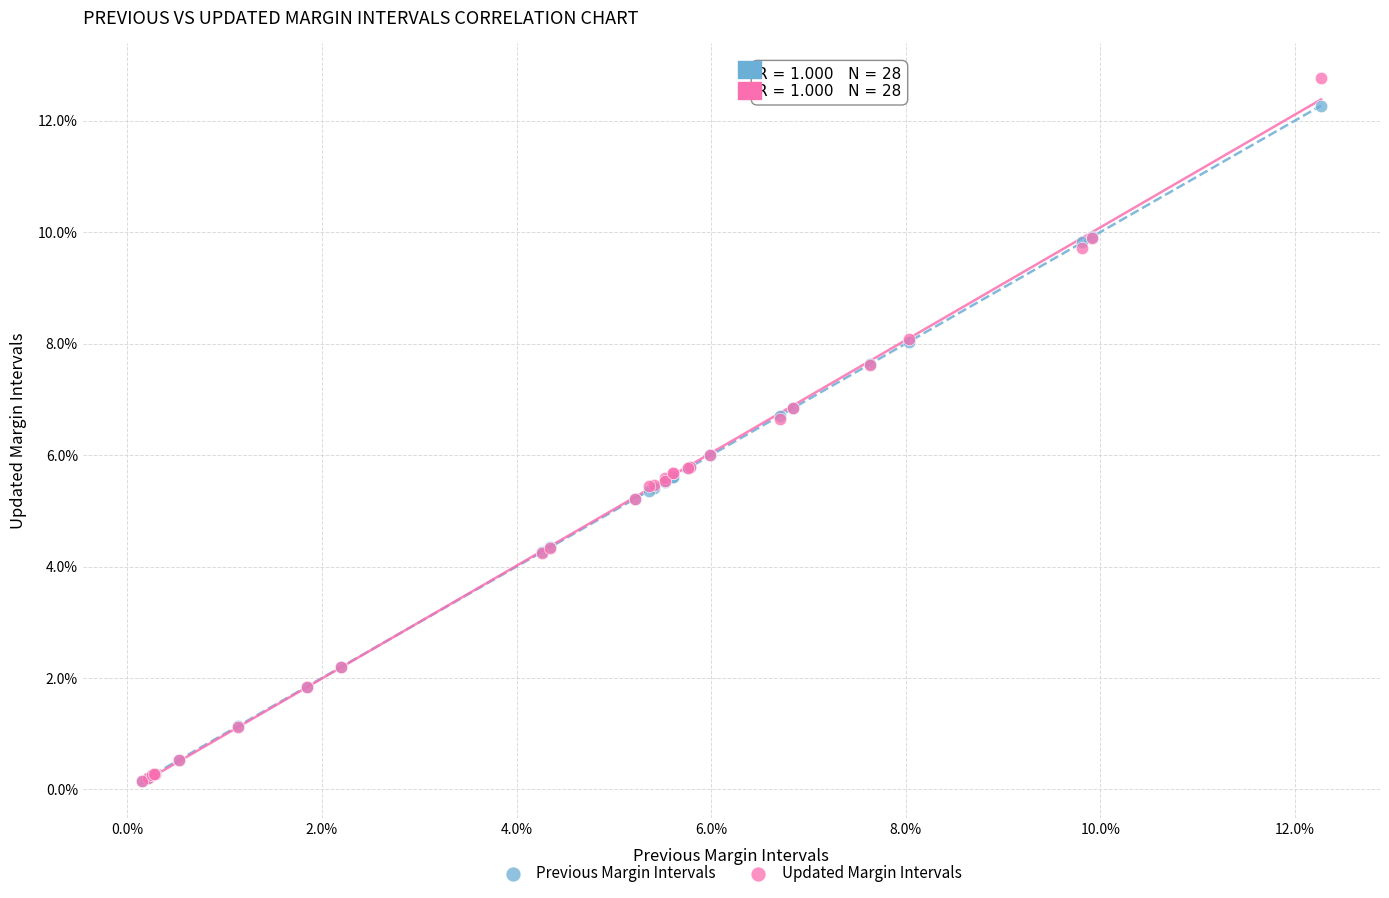

What are all the series names shown in the legend?

Previous Margin Intervals, Updated Margin Intervals